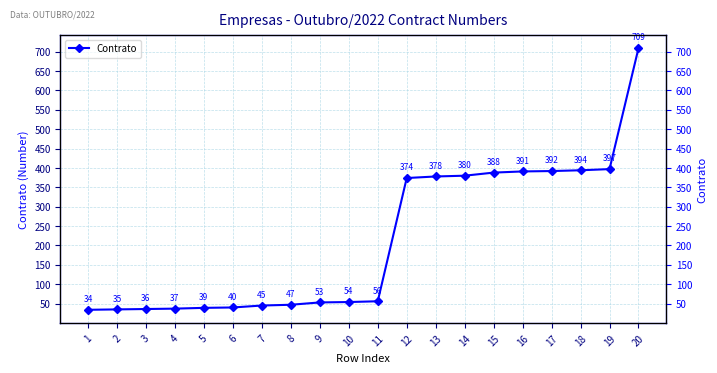

Is it true that the value at 16 is 628?

False